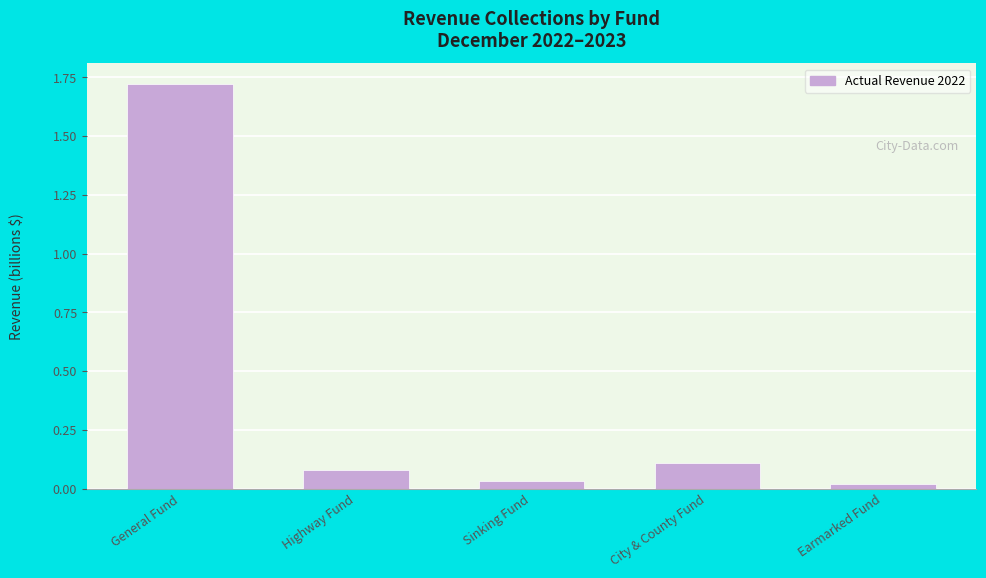

Between Sinking Fund and Highway Fund, which is larger?

Highway Fund